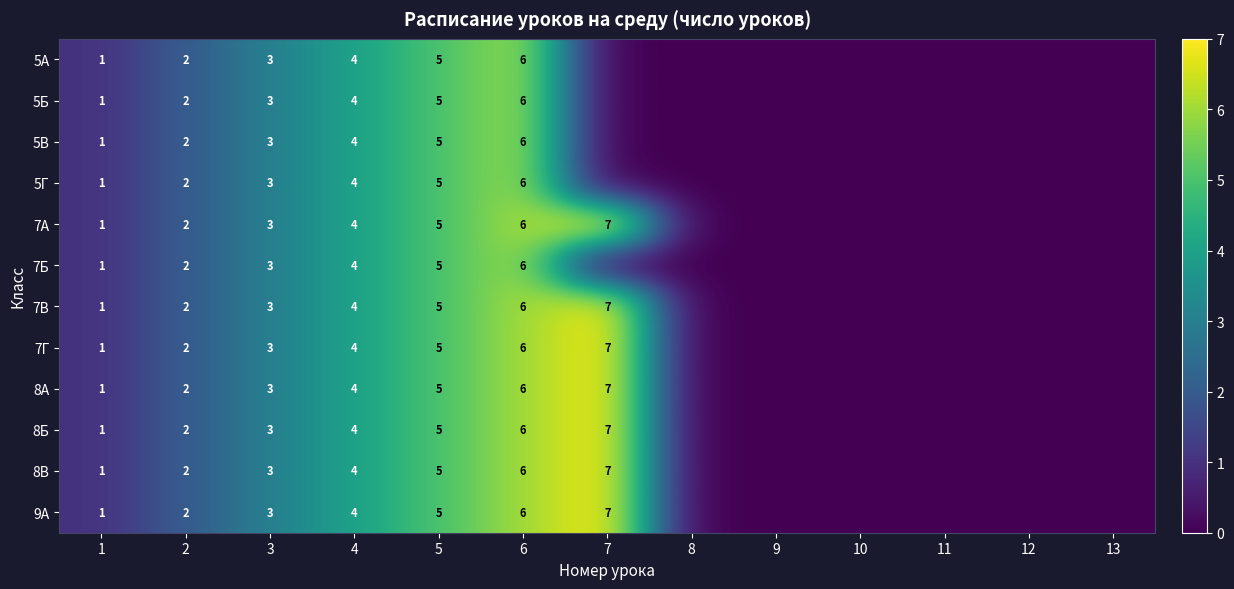

What is the difference between the 5Б values at 6 and 2?

4